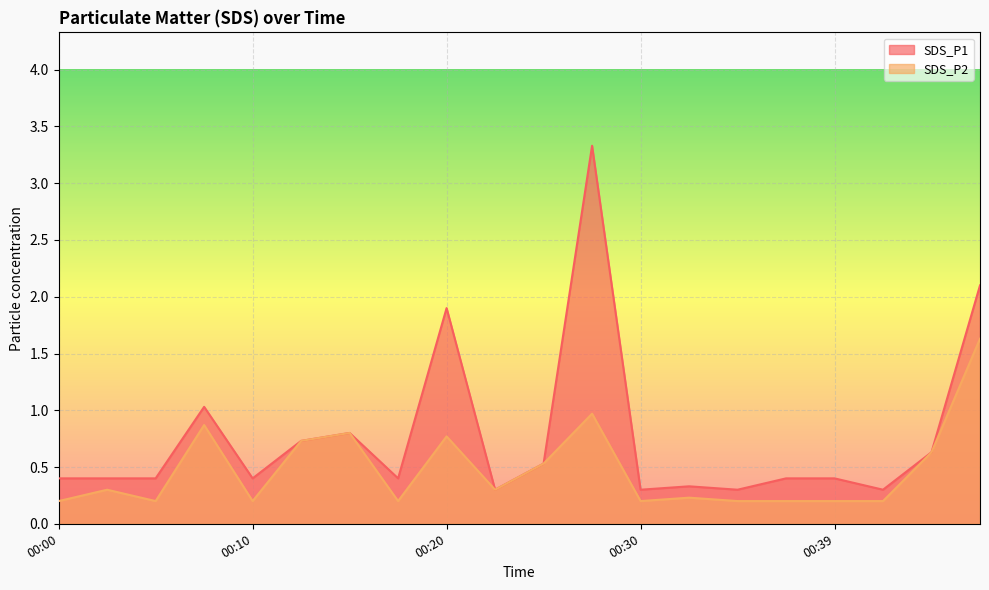

Reading left to right, what are all the values shown in this chart?

SDS_P1: 00:00=0.4	00:03=0.4	00:05=0.4	00:07=1.0	00:10=0.4	00:12=0.7	00:15=0.8	00:17=0.4	00:20=1.9	00:22=0.3	00:25=0.5	00:27=3.3	00:30=0.3	00:32=0.3	00:34=0.3	00:37=0.4	00:39=0.4	00:42=0.3	00:44=0.6	00:47=2.1
SDS_P2: 00:00=0.2	00:03=0.3	00:05=0.2	00:07=0.9	00:10=0.2	00:12=0.7	00:15=0.8	00:17=0.2	00:20=0.8	00:22=0.3	00:25=0.5	00:27=1.0	00:30=0.2	00:32=0.2	00:34=0.2	00:37=0.2	00:39=0.2	00:42=0.2	00:44=0.6	00:47=1.6